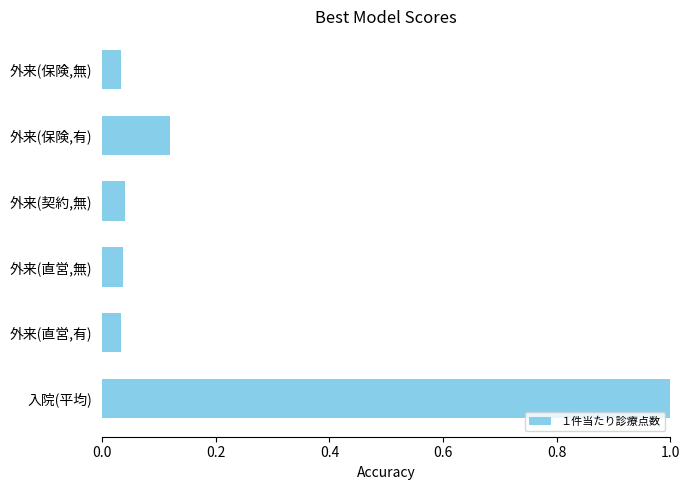

What is the sum of all values?

1.3